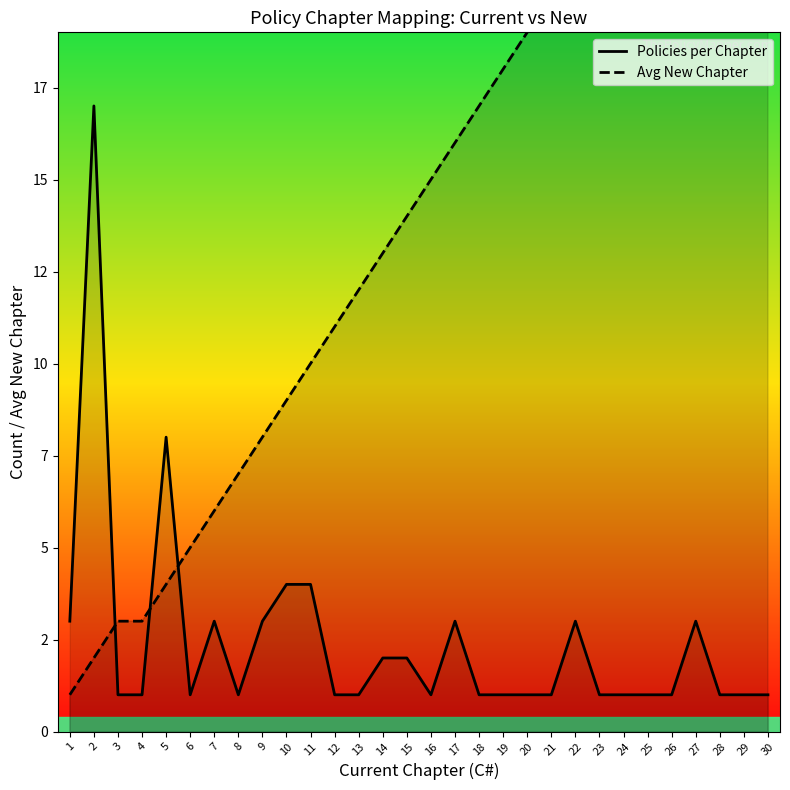

After their last crossing, which series has the higher values: Avg New Chapter or Policies per Chapter?

Avg New Chapter